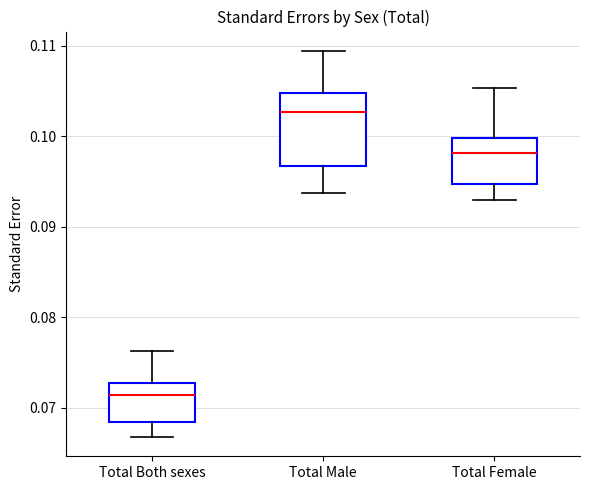

Which box is the tallest, from its lower edge to its upper edge?

Total Male